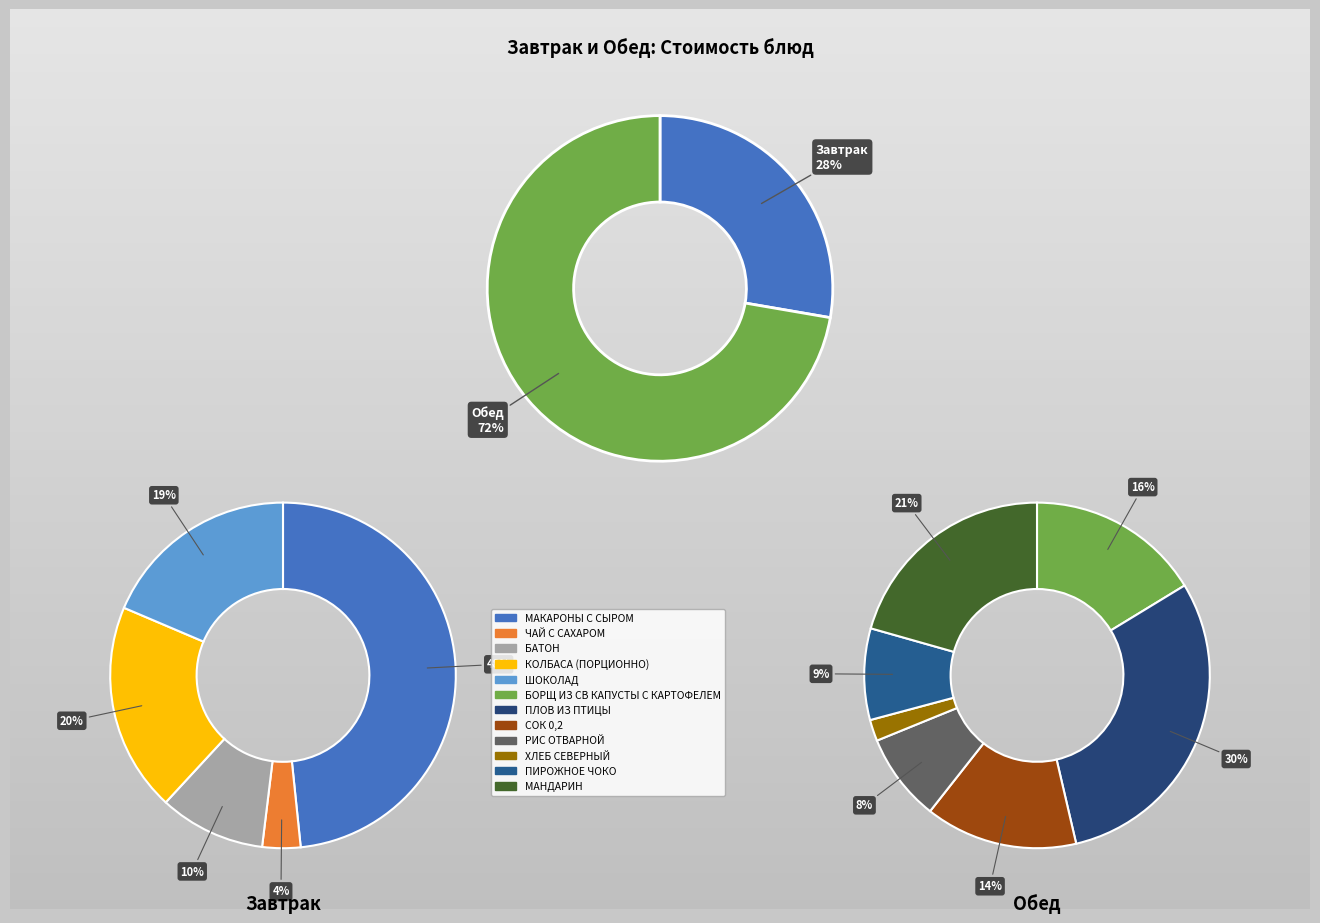

What is the change in value from МАКАРОНЫ С СЫРОМ to ХЛЕБ СЕВЕРНЫЙ?

-23.2